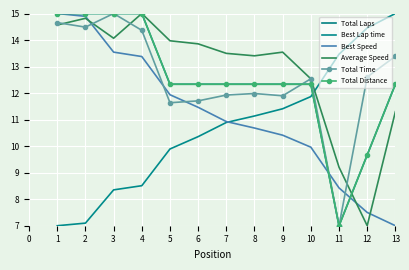

What is the sum of all Best Speed values?

145.1